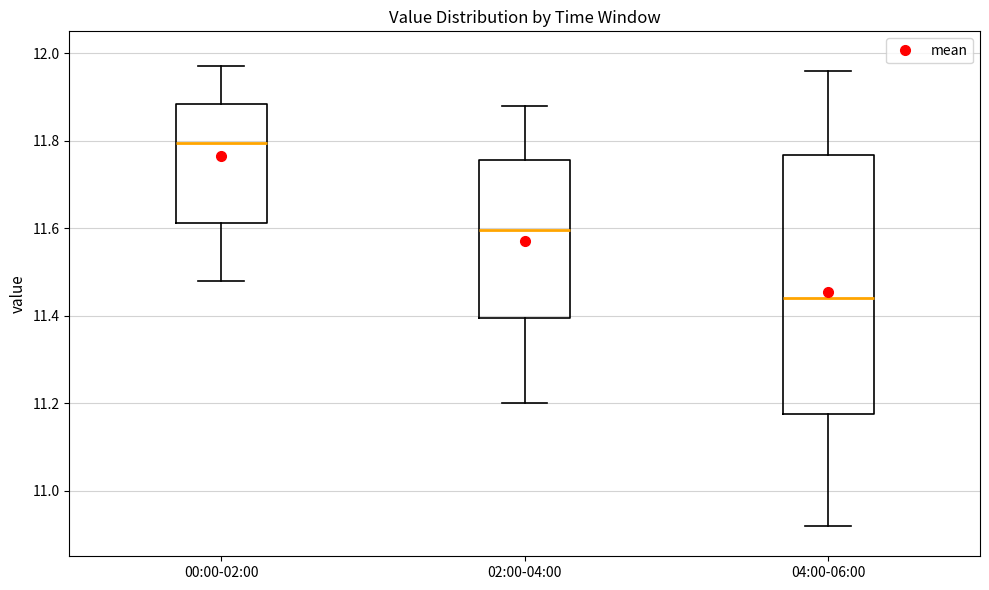

Which box has the highest median line?

00:00-02:00